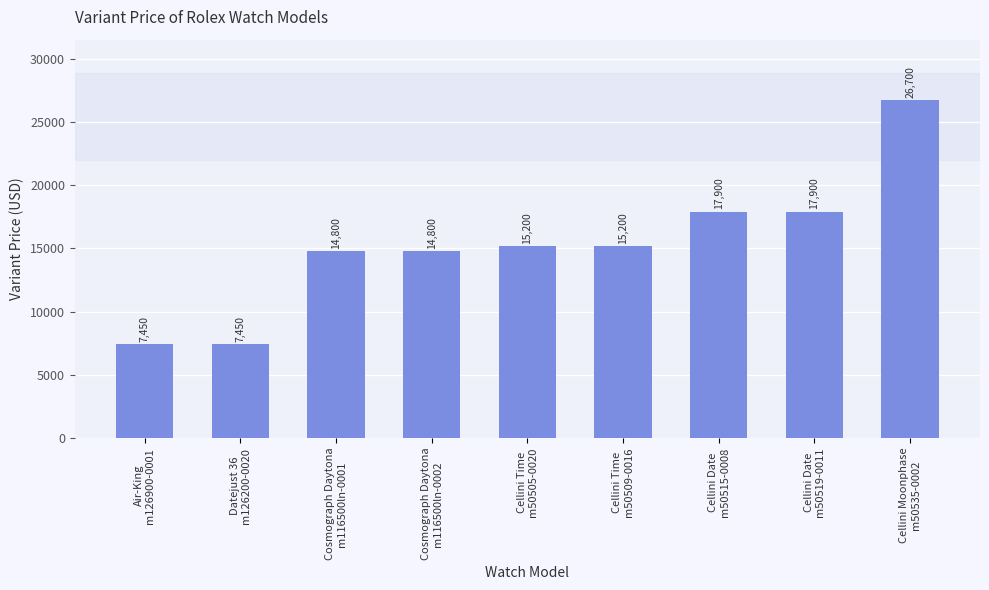

How many values are below 15200?

4